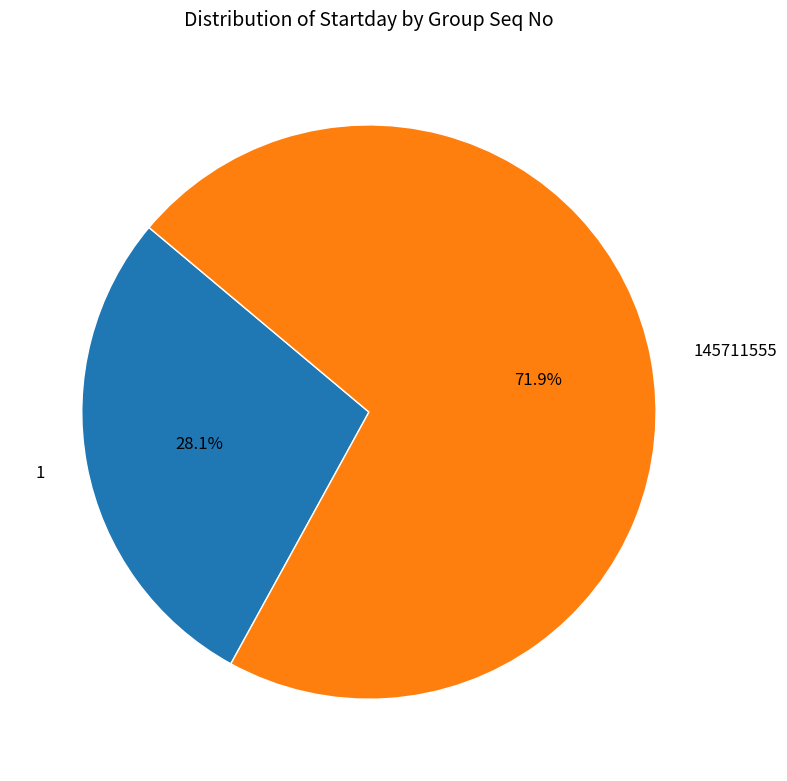

Which has a higher value, 145711555 or 1?

145711555